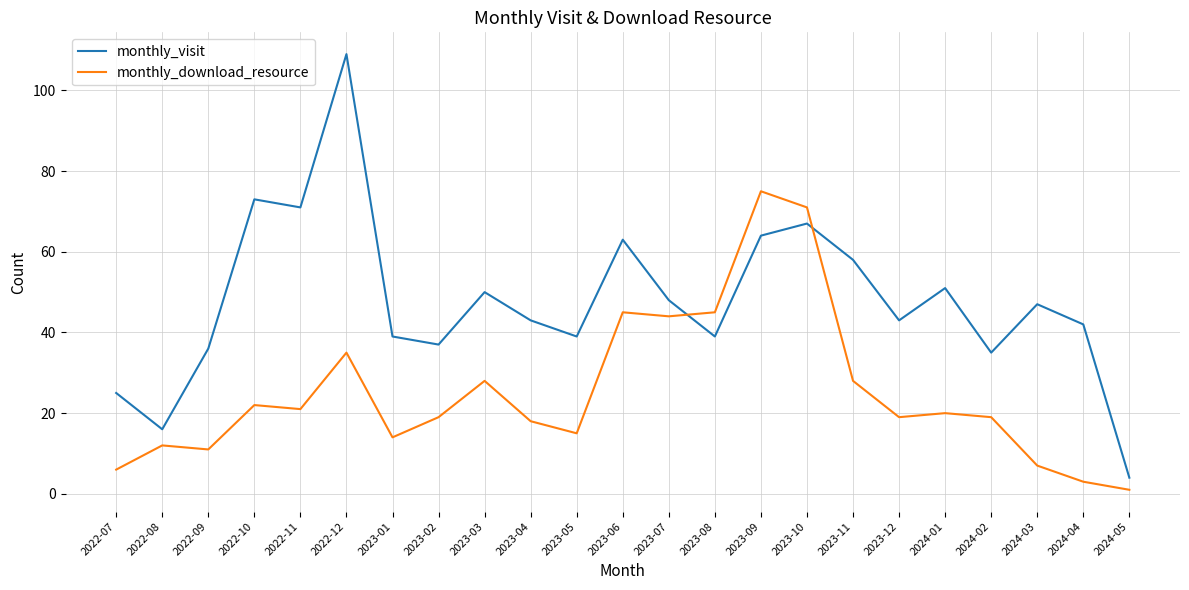

True or false: monthly_visit has a value of 71 at 2022-11.

True